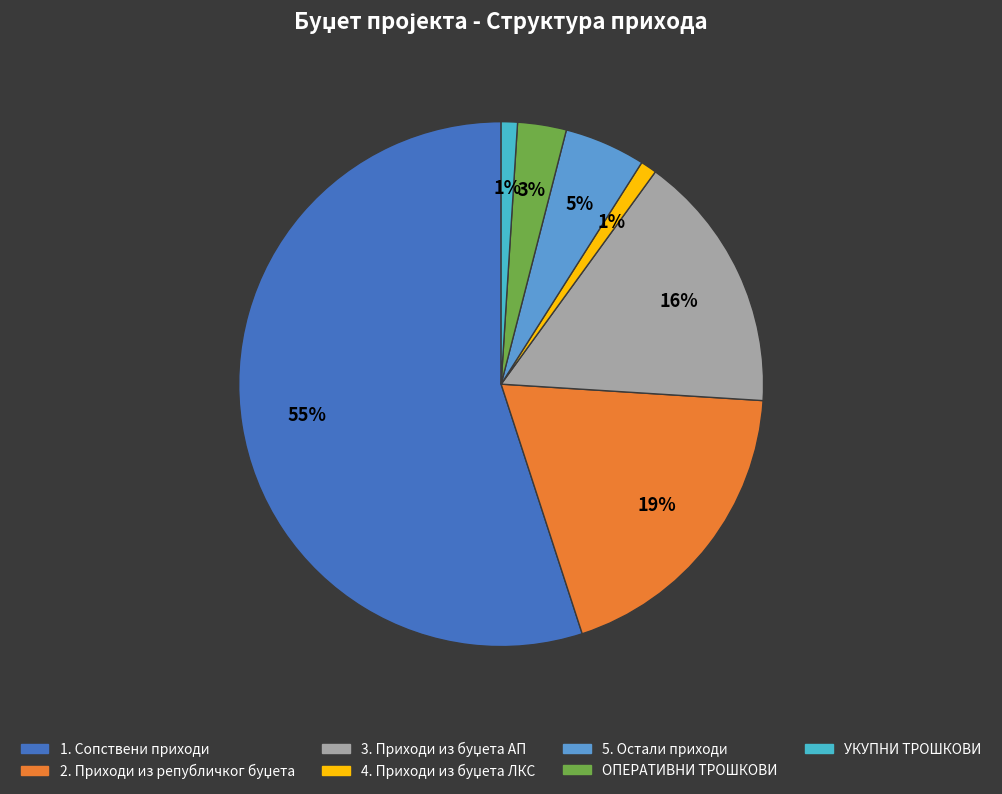

To the nearest percent, what percentage of the pie is 5. Остали приходи?

5%